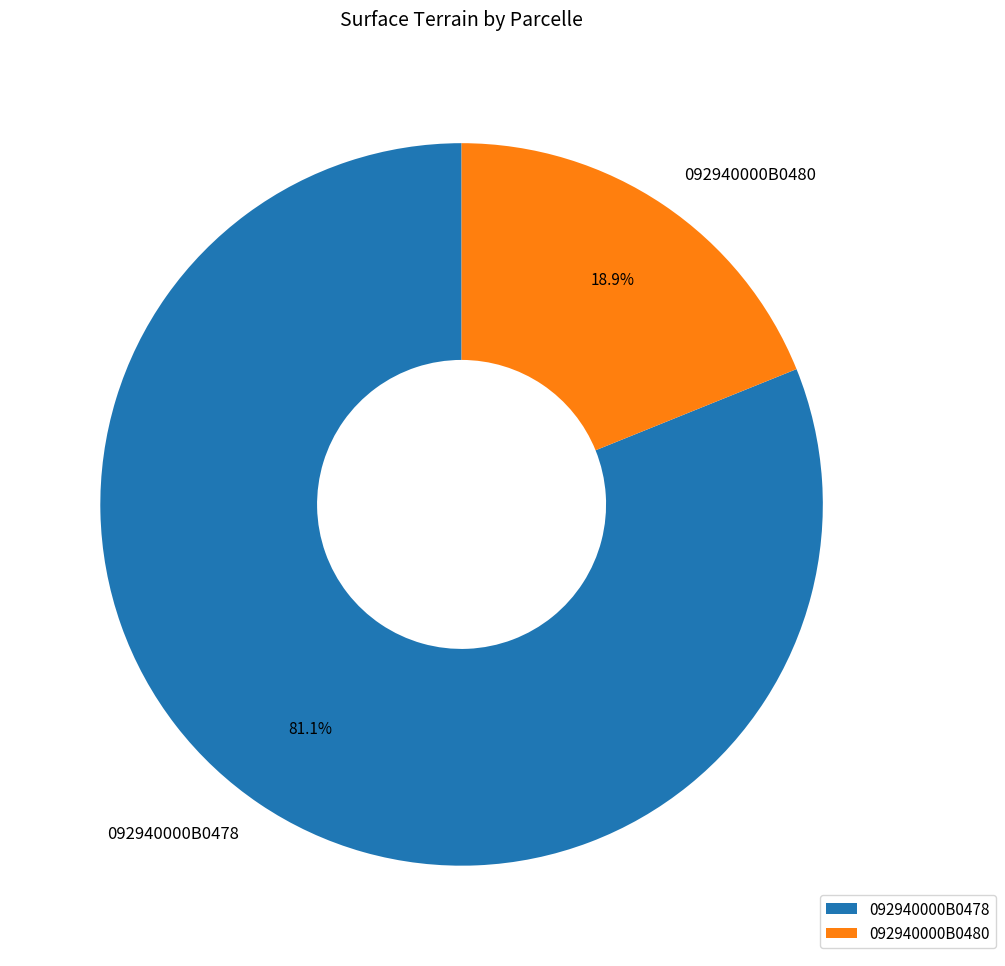

To the nearest percent, what percentage of the pie is 092940000B0480?

19%